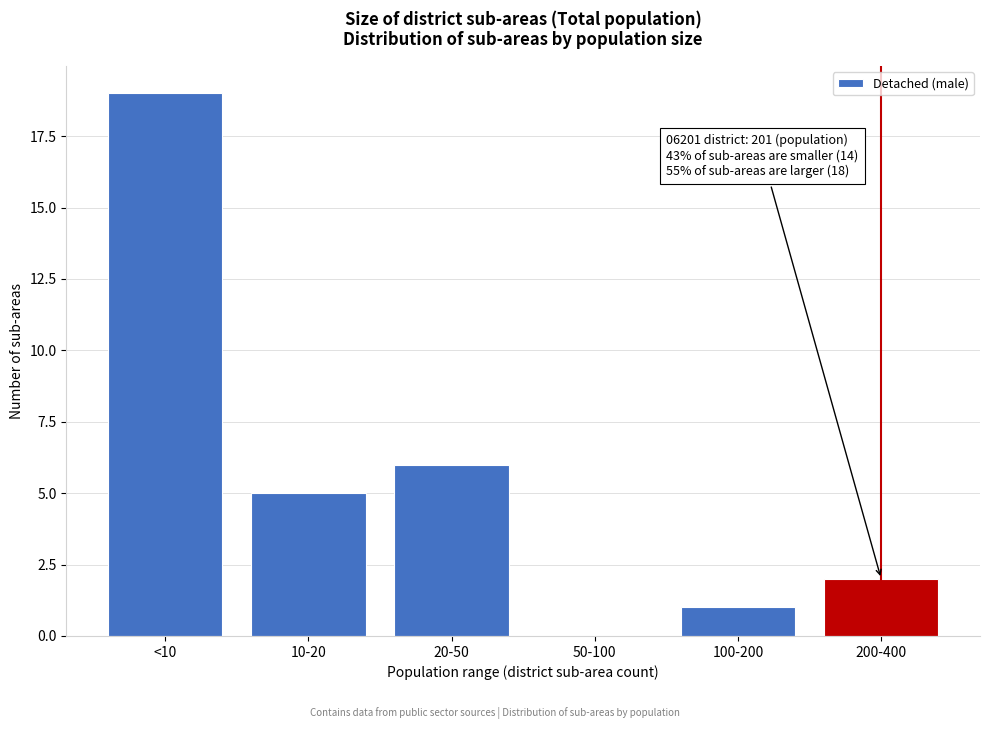

Reading right to left, what are all the values shown in this chart?

200-400=2	100-200=1	50-100=0	20-50=6	10-20=5	<10=19